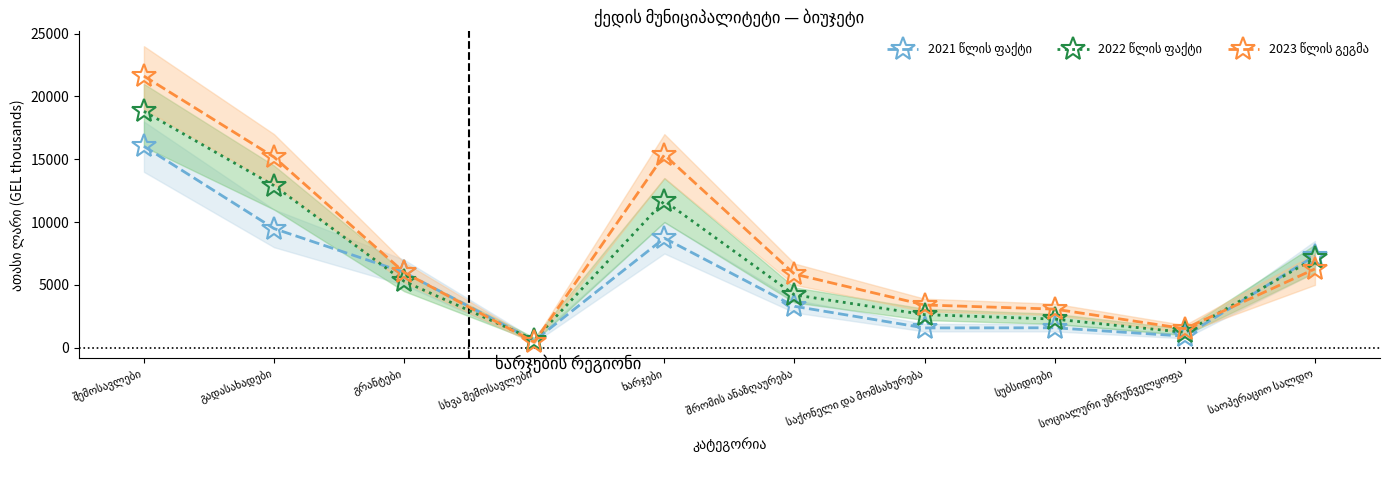

Count the number of data series in this chart.

3